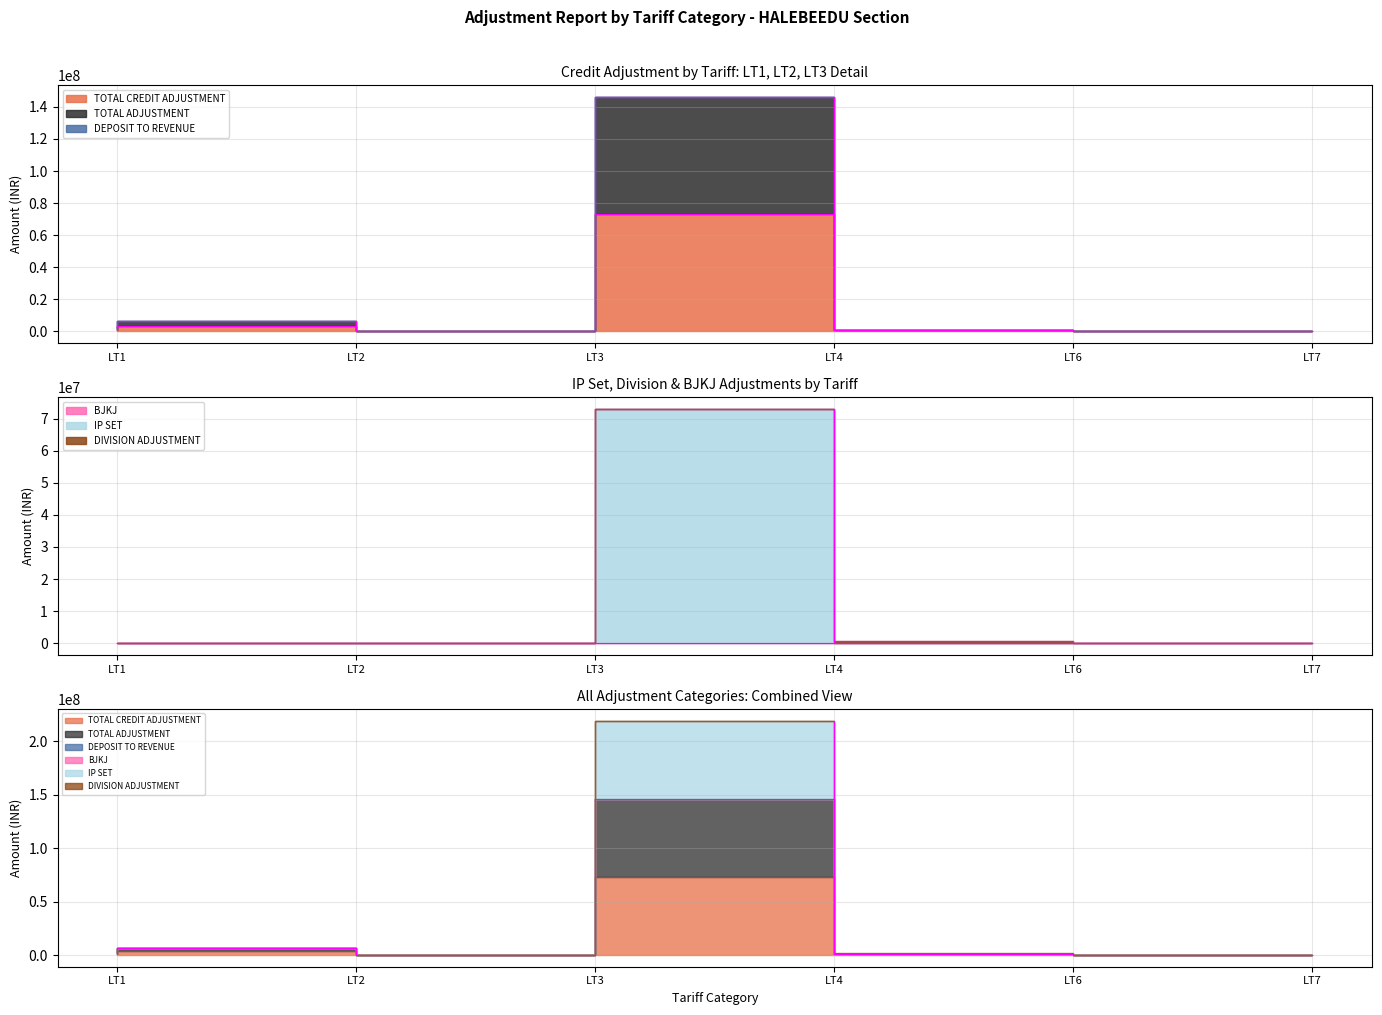

Between LT6 and LT2, which is larger?

LT2